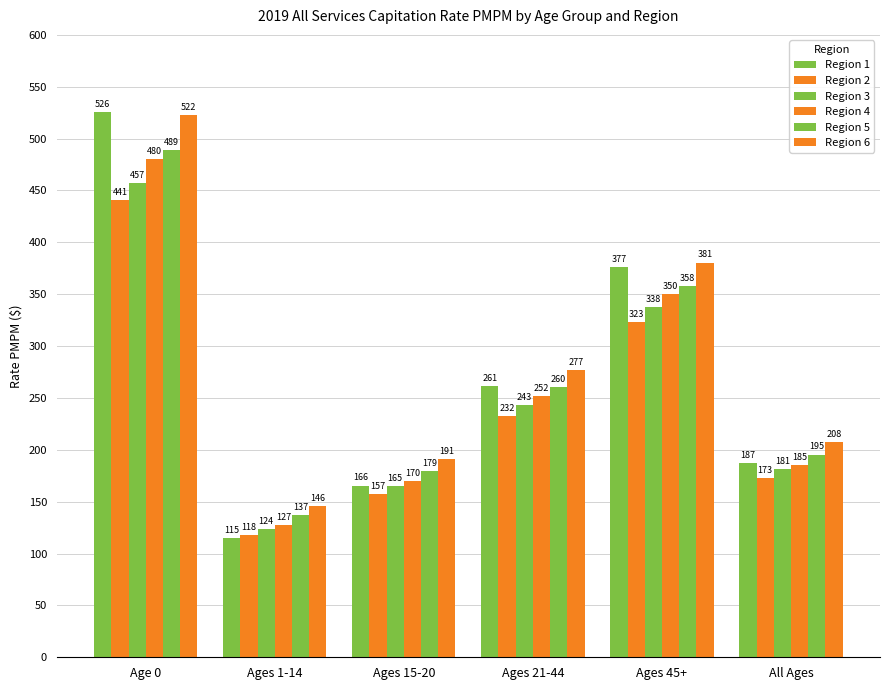

What is the spread (max minus min) of values at Age 0?

84.7